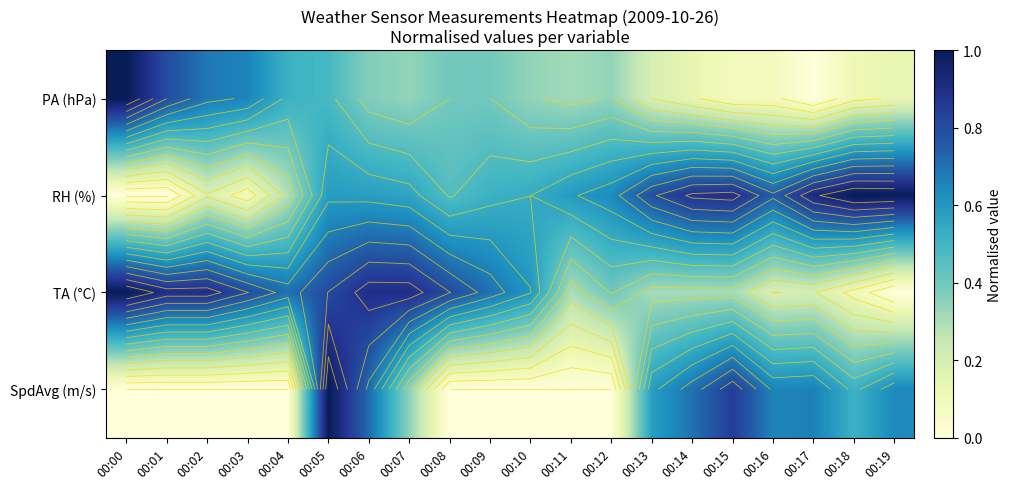

What is the difference between the PA (hPa) values at 00:00 and 00:14?

0.9